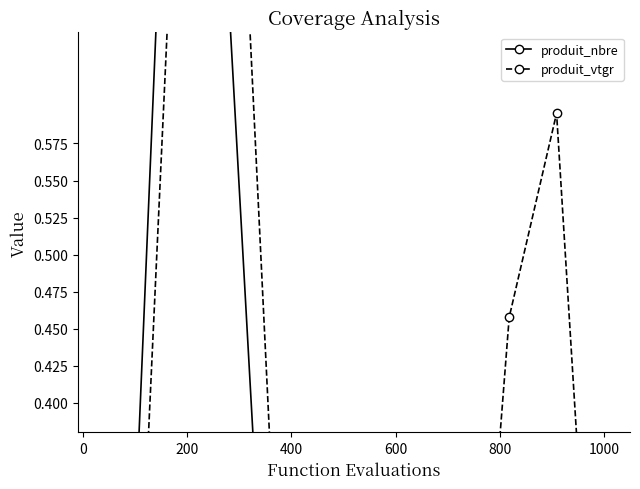

How many lines are shown in the chart?

2